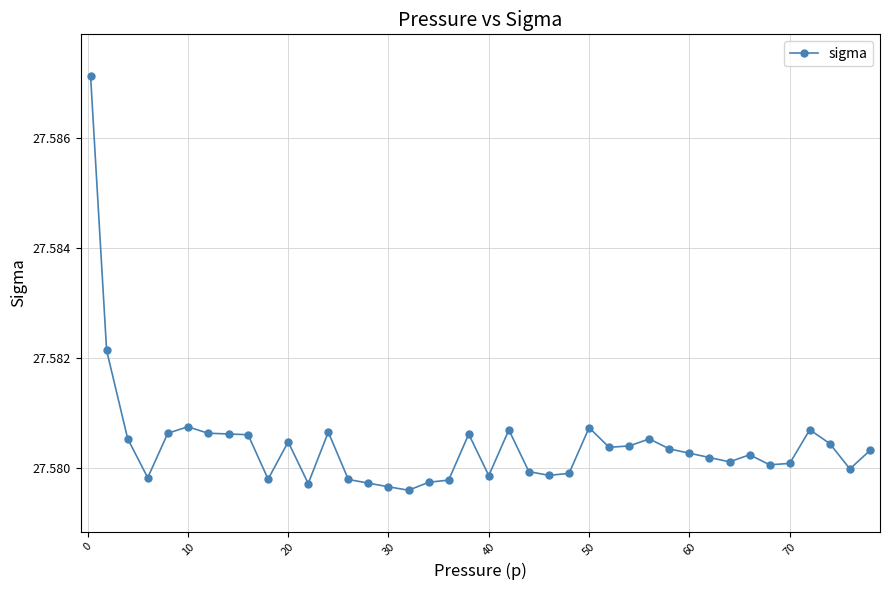

True or false: the data has more than 0 interior local peaks.

True